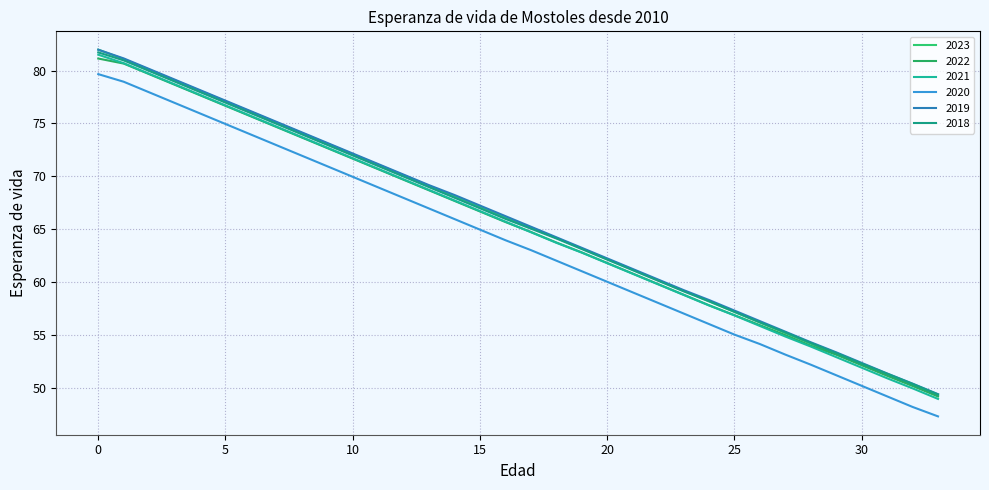

Reading left to right, transcribe all the data shown in this chart.

2023: 82.0	81.1	80.1	79.1	78.1	77.1	76.1	75.1	74.1	73.1	72.1	71.1	70.1	69.1	68.1	67.1	66.1	65.2	64.2	63.2	62.2	61.2	60.2	59.2	58.2	57.2	56.2	55.2	54.2	53.2	52.2	51.2	50.2	49.2
2022: 81.1	80.7	79.7	78.7	77.7	76.7	75.7	74.7	73.7	72.7	71.7	70.7	69.7	68.7	67.7	66.7	65.7	64.7	63.7	62.8	61.8	60.8	59.8	58.8	57.8	56.8	55.9	55.0	54.0	53.1	52.1	51.1	50.2	49.2
2021: 81.5	80.7	79.7	78.7	77.7	76.7	75.7	74.7	73.7	72.7	71.7	70.7	69.7	68.7	67.7	66.7	65.7	64.7	63.7	62.8	61.8	60.8	59.8	58.8	57.8	56.8	55.8	54.8	53.9	52.9	51.9	50.9	49.9	48.9
2020: 79.7	78.9	77.9	76.9	75.9	74.9	73.9	72.9	71.9	70.9	69.9	68.9	67.9	66.9	65.9	64.9	63.9	63.0	62.0	61.0	60.0	59.0	58.0	57.0	56.0	55.0	54.1	53.1	52.2	51.2	50.2	49.2	48.2	47.3
2019: 82.0	81.2	80.2	79.2	78.2	77.2	76.2	75.2	74.2	73.2	72.2	71.2	70.2	69.2	68.2	67.2	66.2	65.2	64.2	63.2	62.2	61.2	60.2	59.2	58.3	57.3	56.3	55.3	54.3	53.3	52.3	51.3	50.4	49.4
2018: 81.7	81.0	80.0	79.0	78.0	77.0	76.0	75.0	74.0	73.0	72.0	71.0	70.0	69.0	68.0	67.0	66.0	65.0	64.1	63.1	62.1	61.1	60.1	59.1	58.2	57.2	56.2	55.2	54.2	53.3	52.3	51.3	50.3	49.3